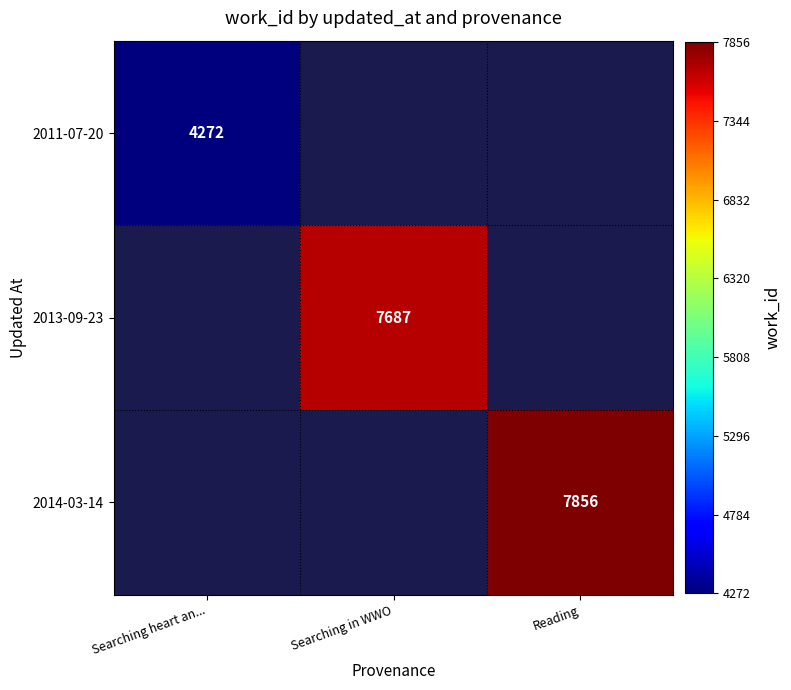

The 2014-03-14 series shows 7856 at Reading. True or false?

True